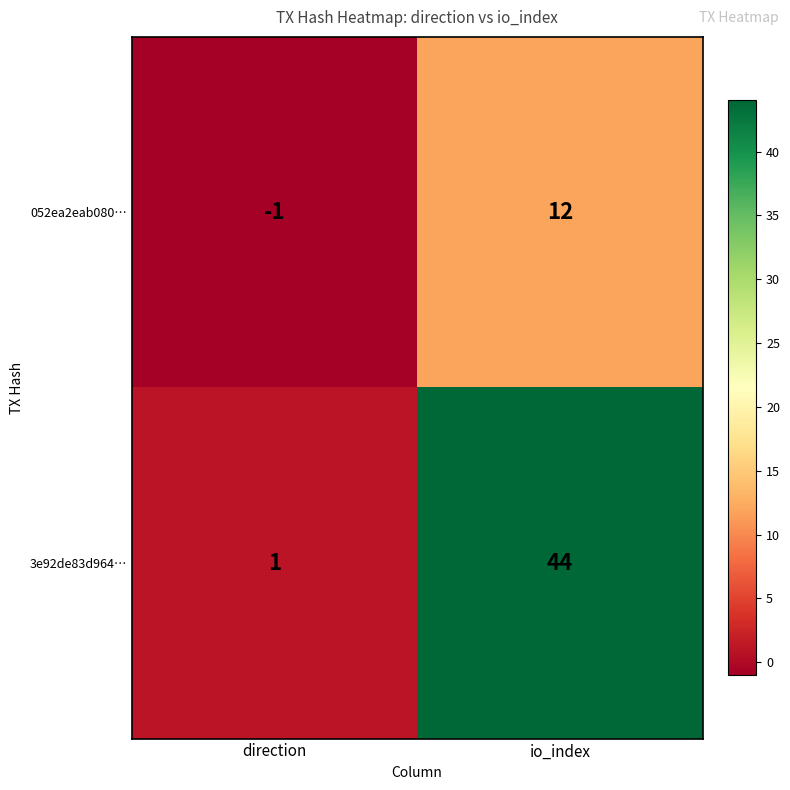

The 3e92de83d964… series shows 0 at direction. True or false?

False